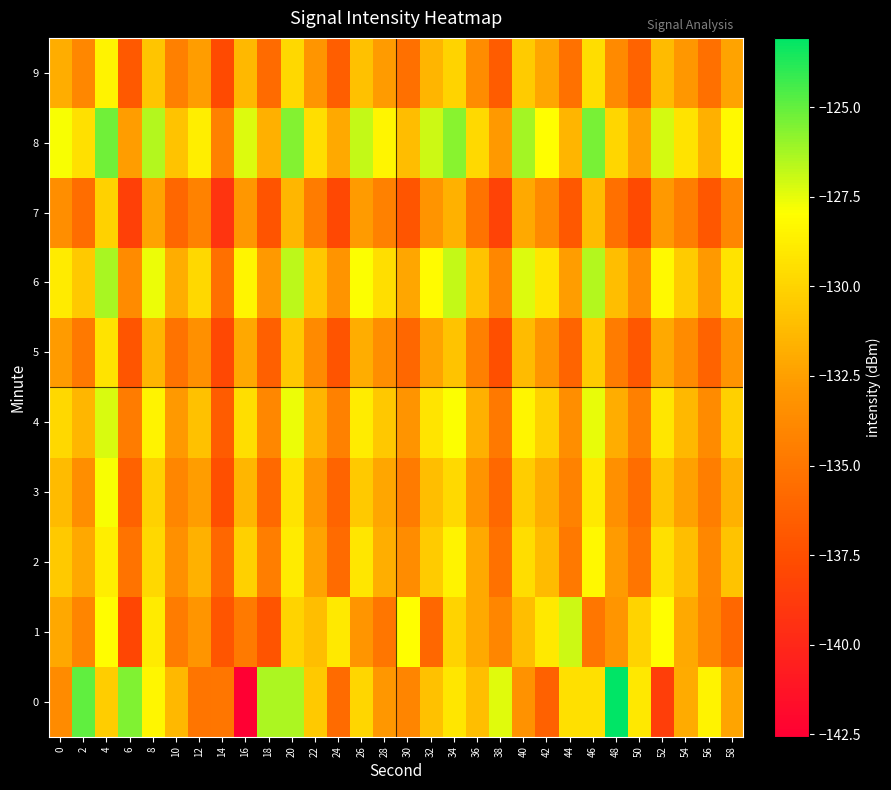

Rank the series at 10 from lowest to highest value.

7, 5, 1, 9, 3, 2, 4, 6, 0, 8